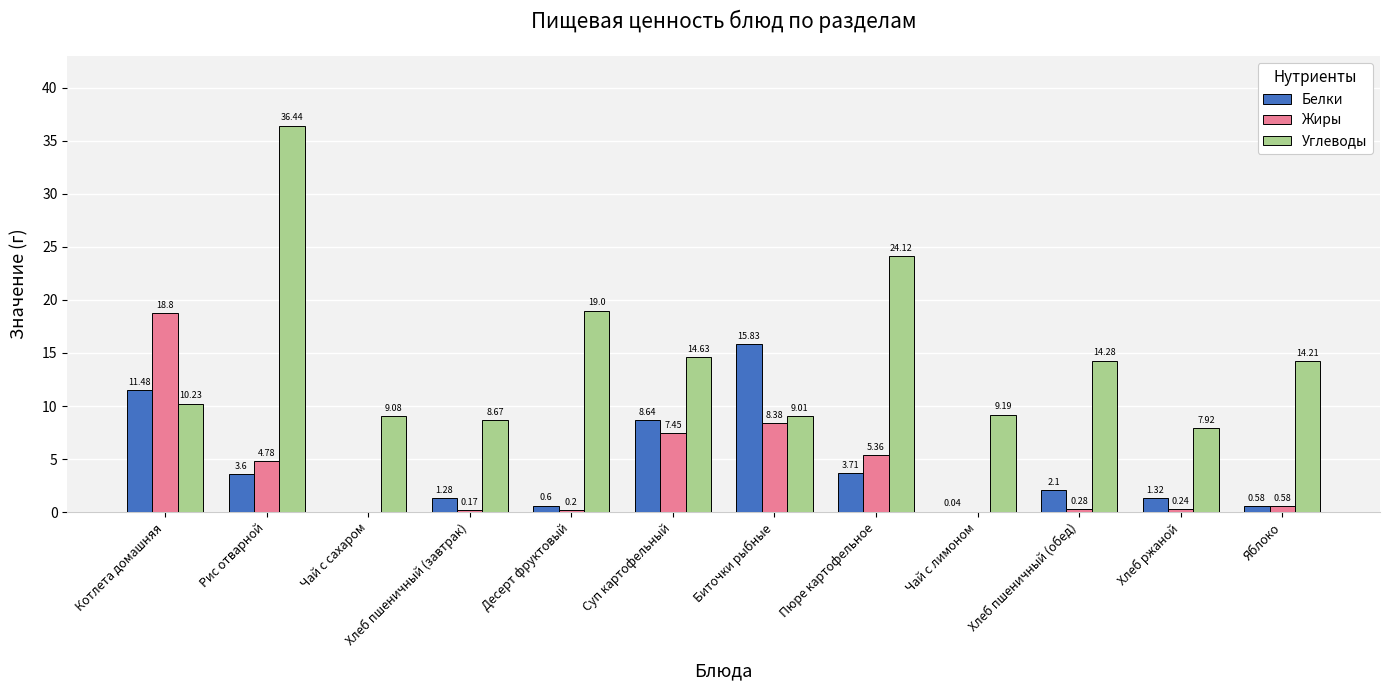

At which category is the sum across all series the highest?

Рис отварной